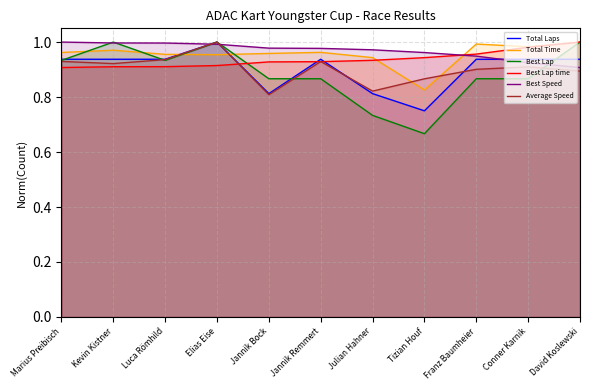

At which label does Best Lap time reach its minimum?

Marius Preibisch